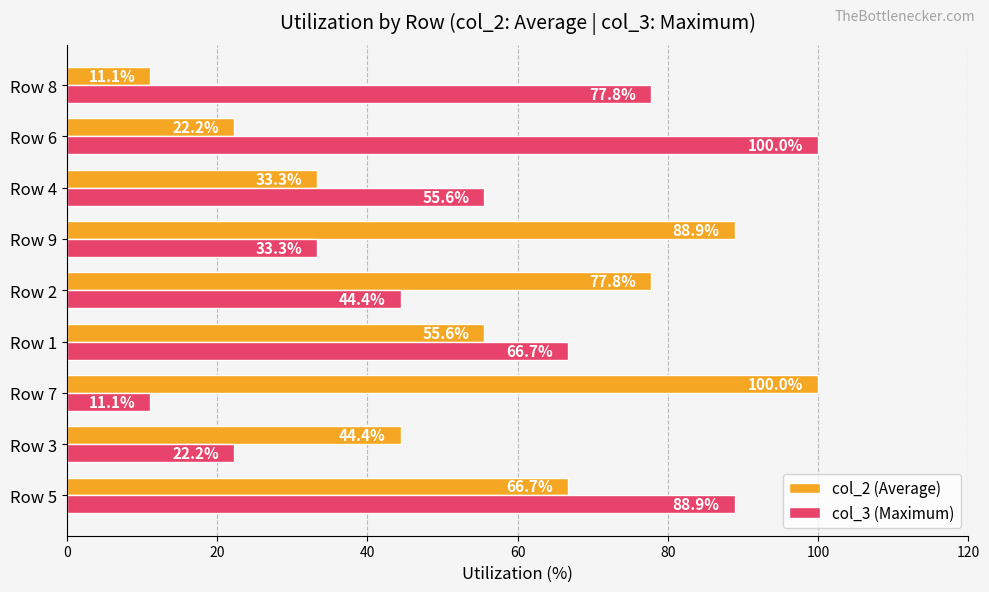

What is the lowest value of the col_2 (Average) series?

11.1